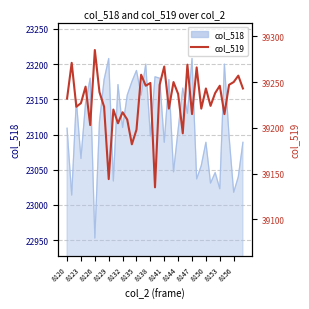

How many points are lower than both their immediate neighbors (excluding endpoints)?

13